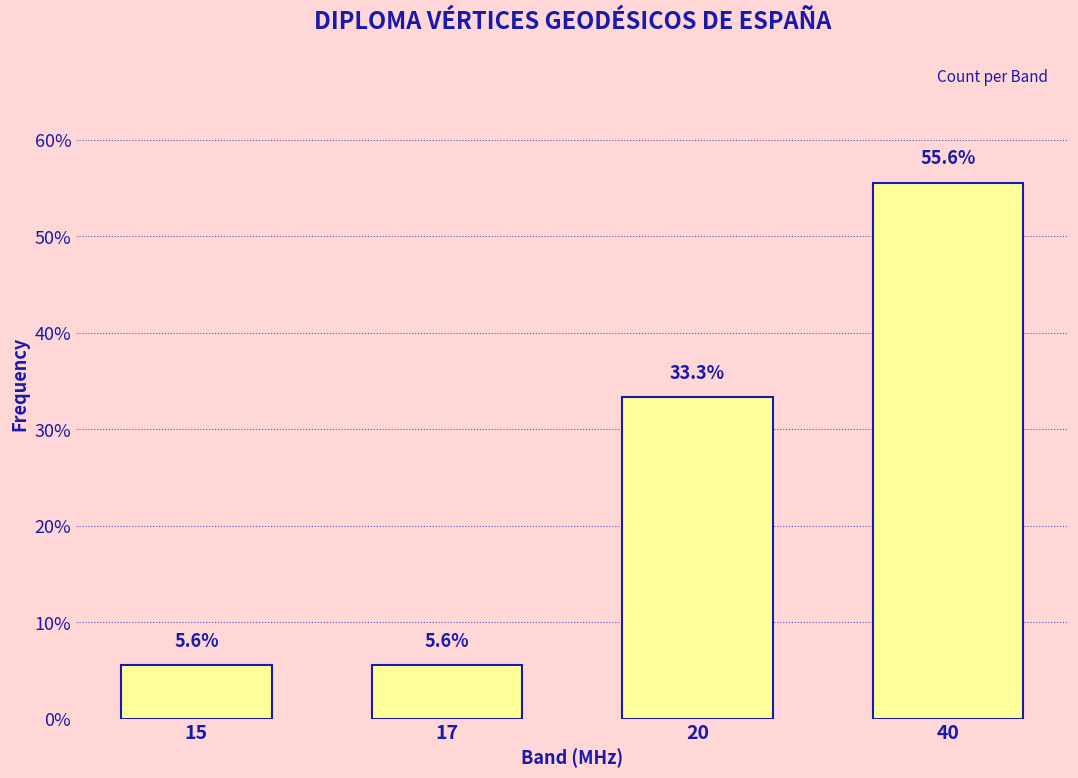

Reading right to left, transcribe all the data shown in this chart.

40=55.6	20=33.3	17=5.6	15=5.6